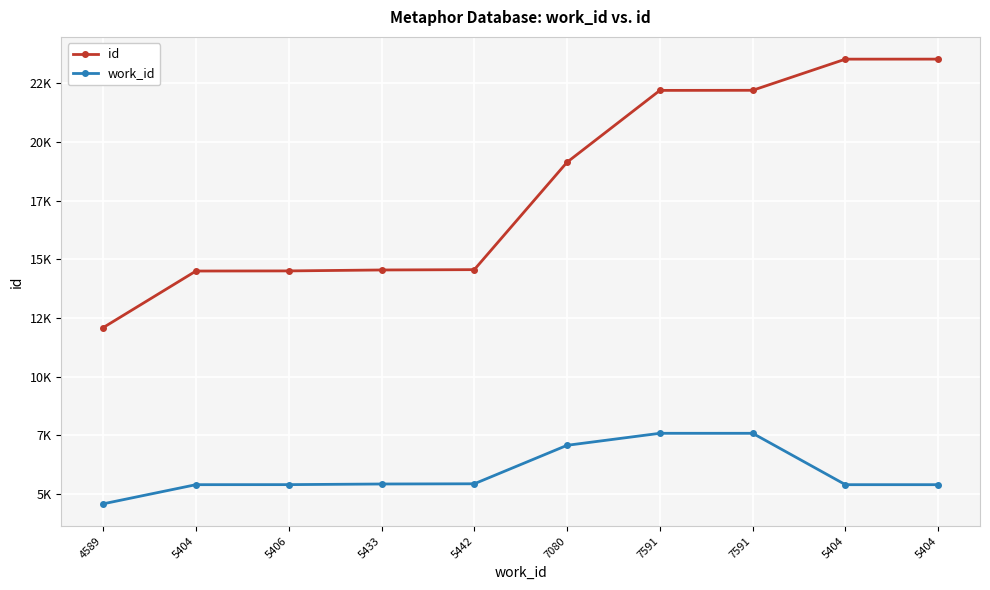

What is the total value across all series at 5433?

19976